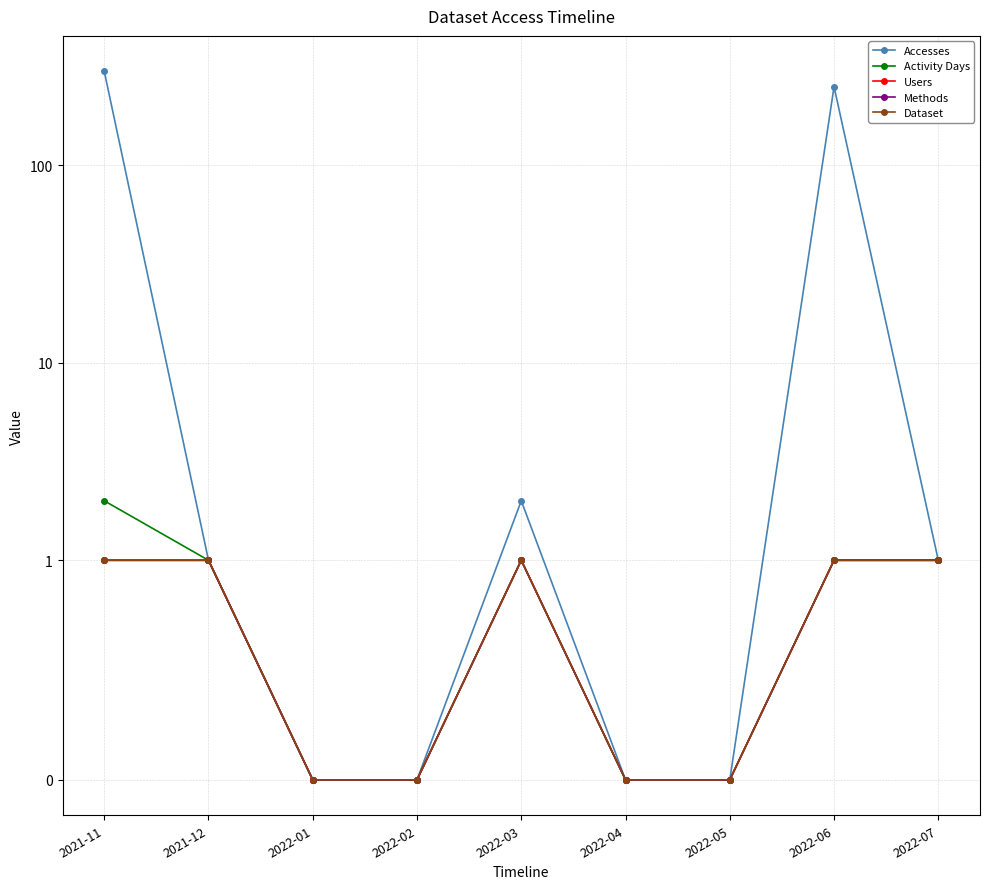

Reading right to left, extract all data points from this chart.

Accesses: 1	249	0	0	2	0	0	1	298
Activity Days: 1	1	0	0	1	0	0	1	2
Users: 1	1	0	0	1	0	0	1	1
Methods: 1	1	0	0	1	0	0	1	1
Dataset: 1	1	0	0	1	0	0	1	1